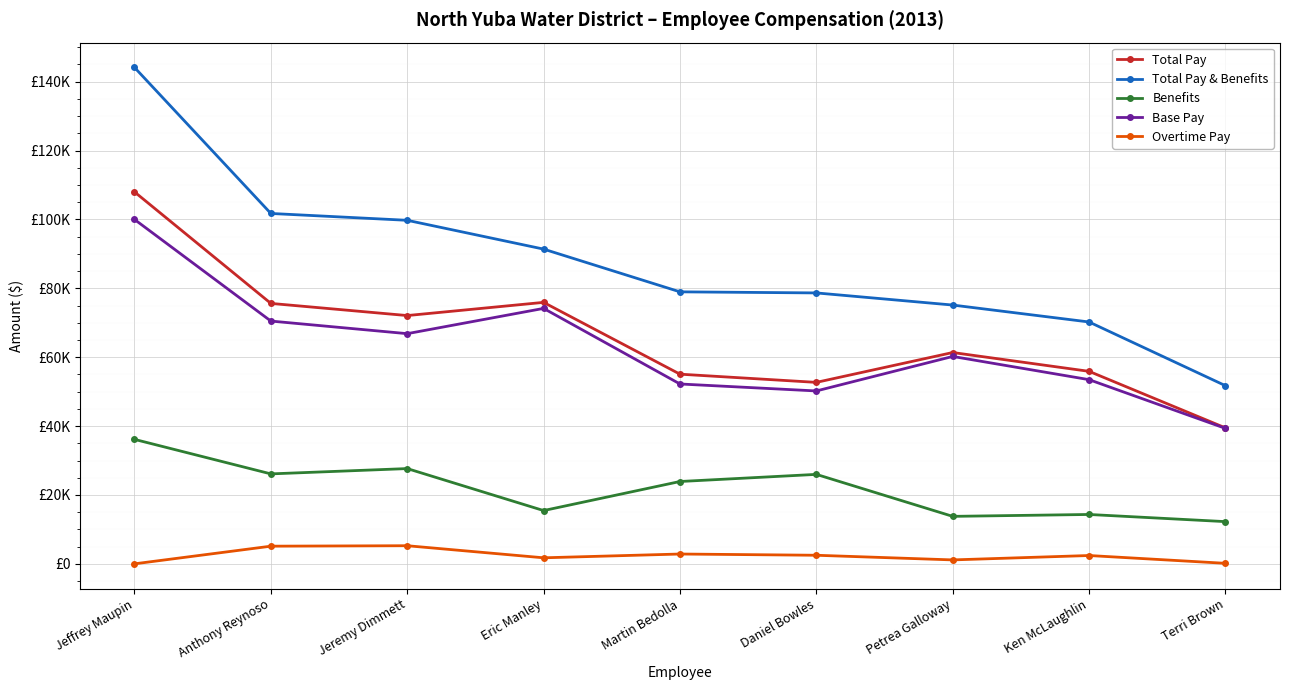

True or false: Benefits and Total Pay intersect in this chart.

False